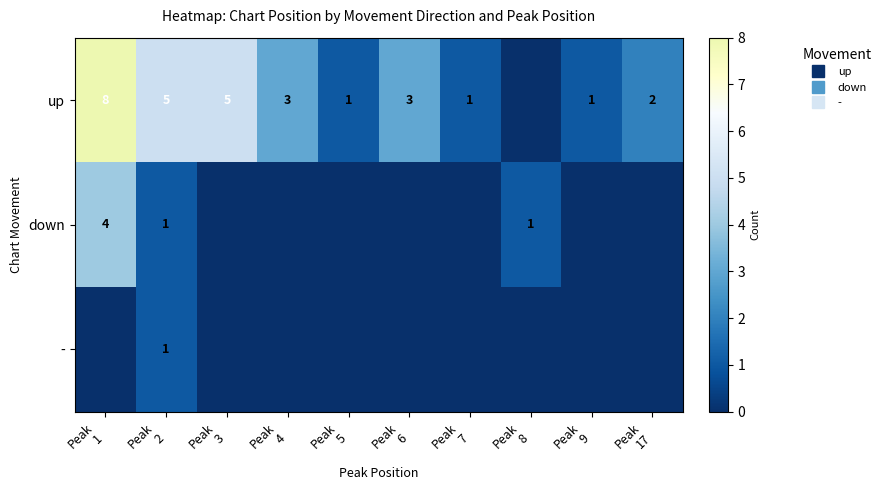

At which label is up closest to 4?

Peak 2